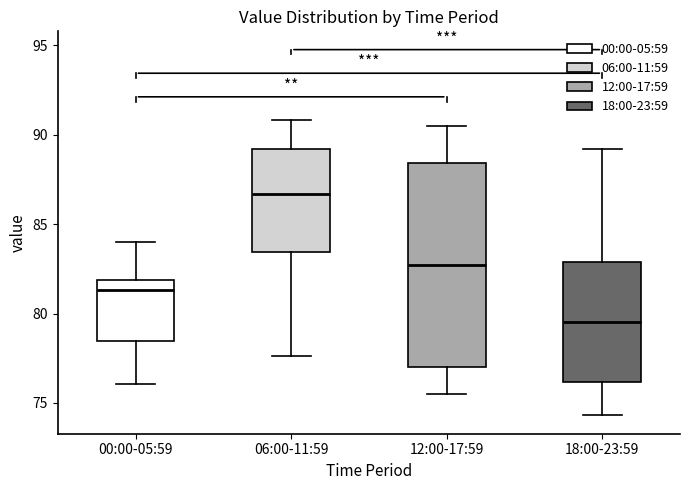

Where does the upper whisker of the box for 06:00-11:59 end on the y-axis? The values are not printed on the chart, so give them approximately, as read against the axis.

91.0